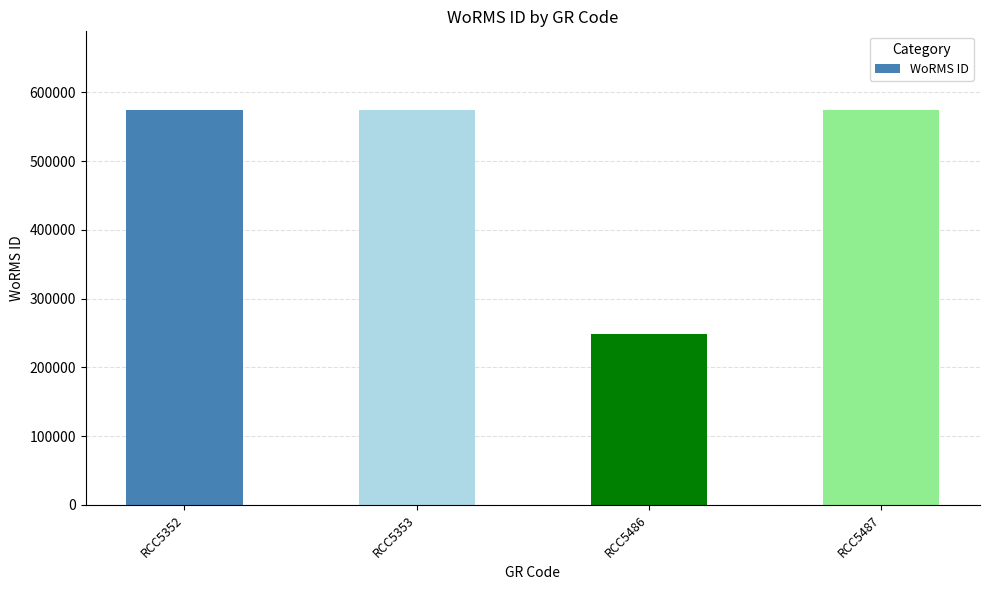

Approximately how many times larger is the value at RCC5353 compared to RCC5487?

1.0